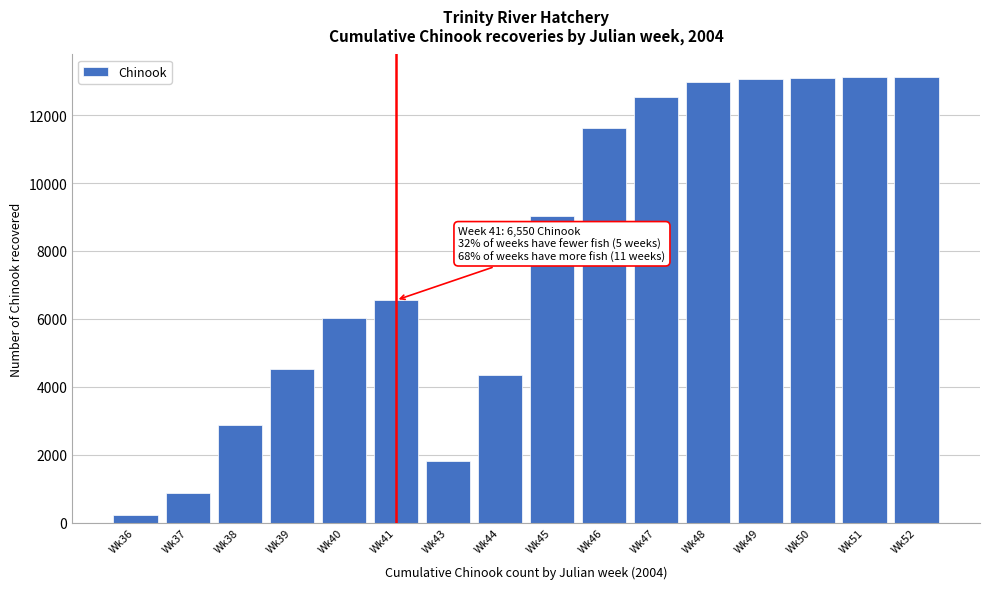

What value does the data have at Wk44?

4355